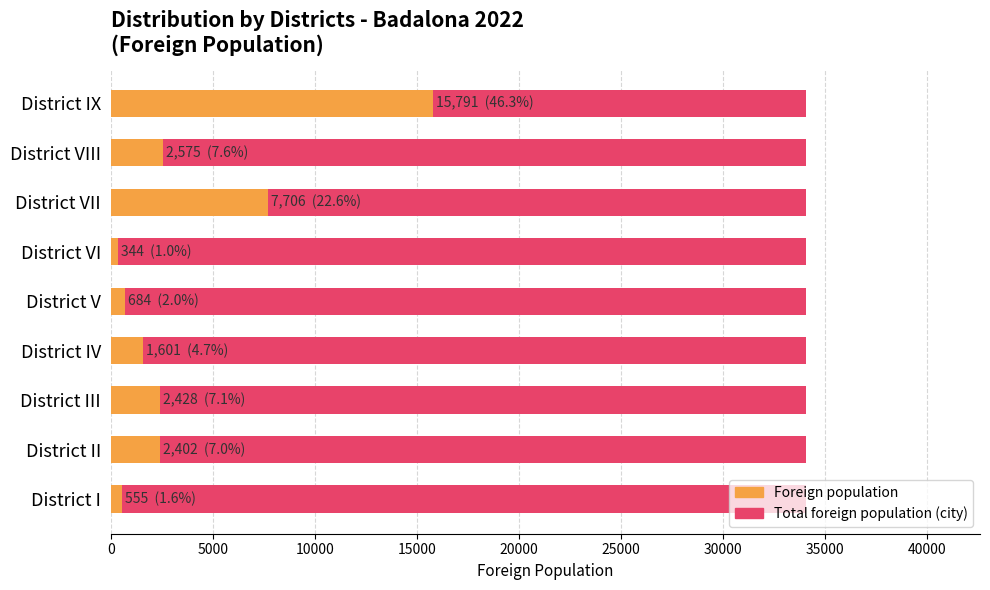

How many data points in Foreign population are above 2402?

4